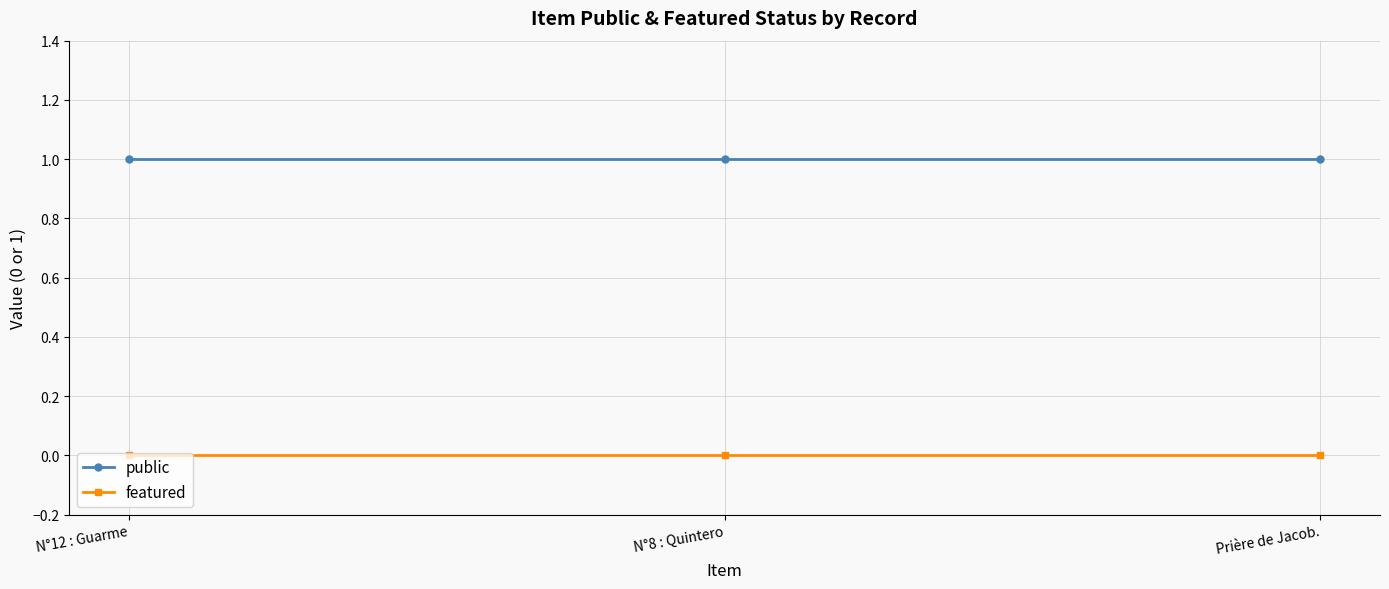

What is the sum of all public values?

3